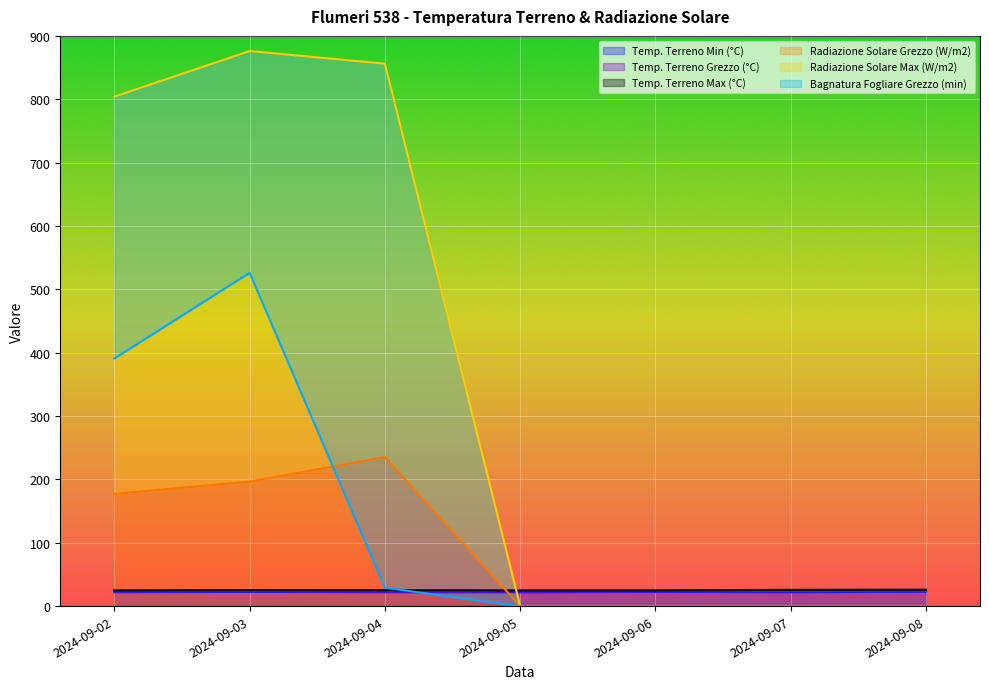

Count the Temp. Terreno Grezzo (°C) values in the range 23 to 24.

6